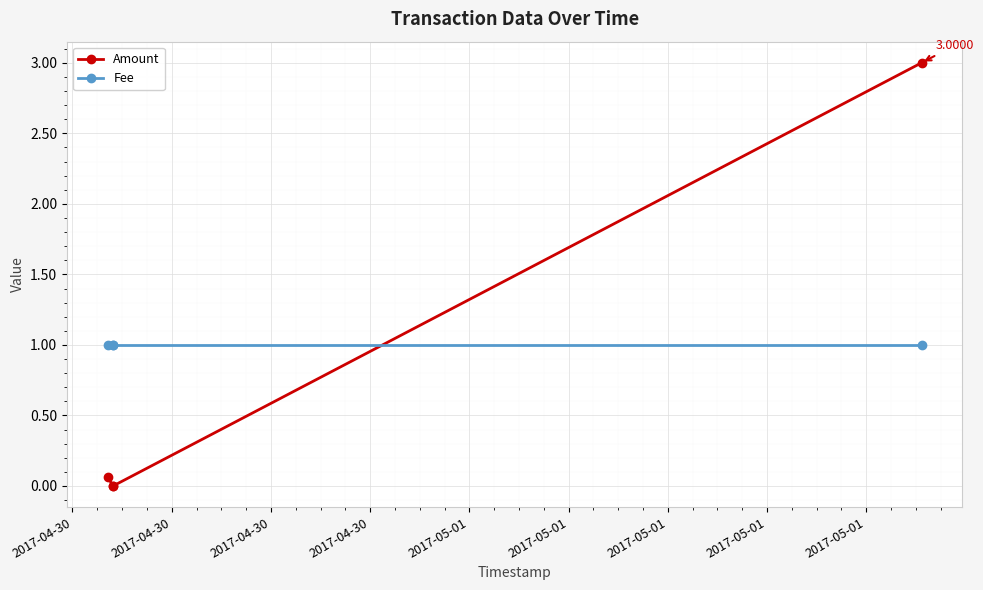

What is the difference between the Amount values at 2017-04-30 and 2017-04-30?

0.1